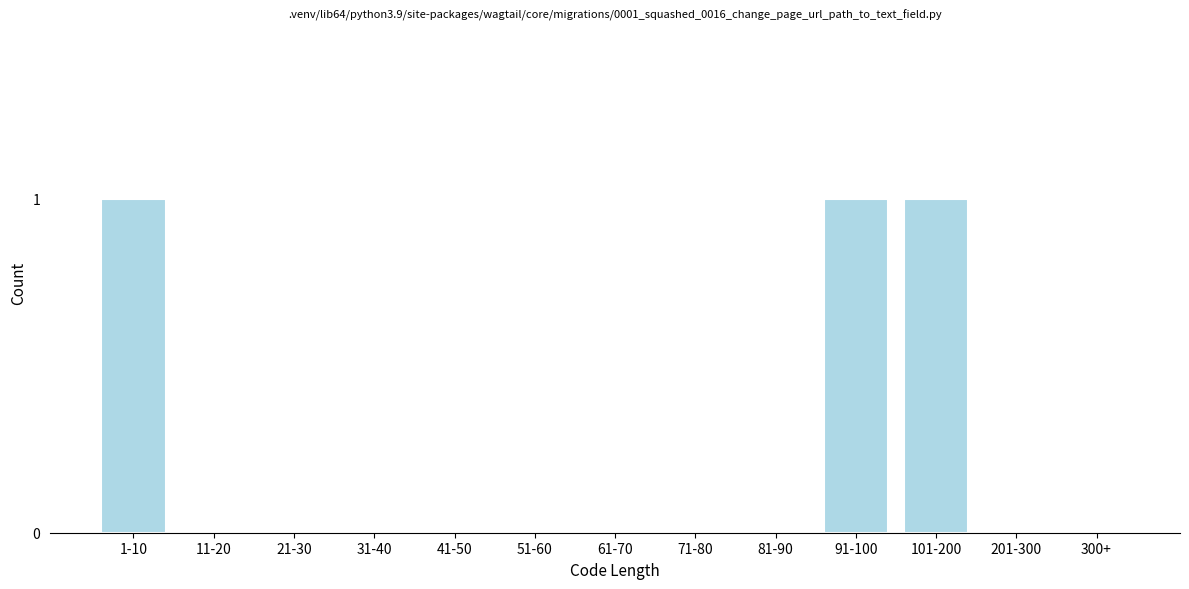

Reading left to right, what are all the values shown in this chart?

1-10=1	11-20=0	21-30=0	31-40=0	41-50=0	51-60=0	61-70=0	71-80=0	81-90=0	91-100=1	101-200=1	201-300=0	300+=0